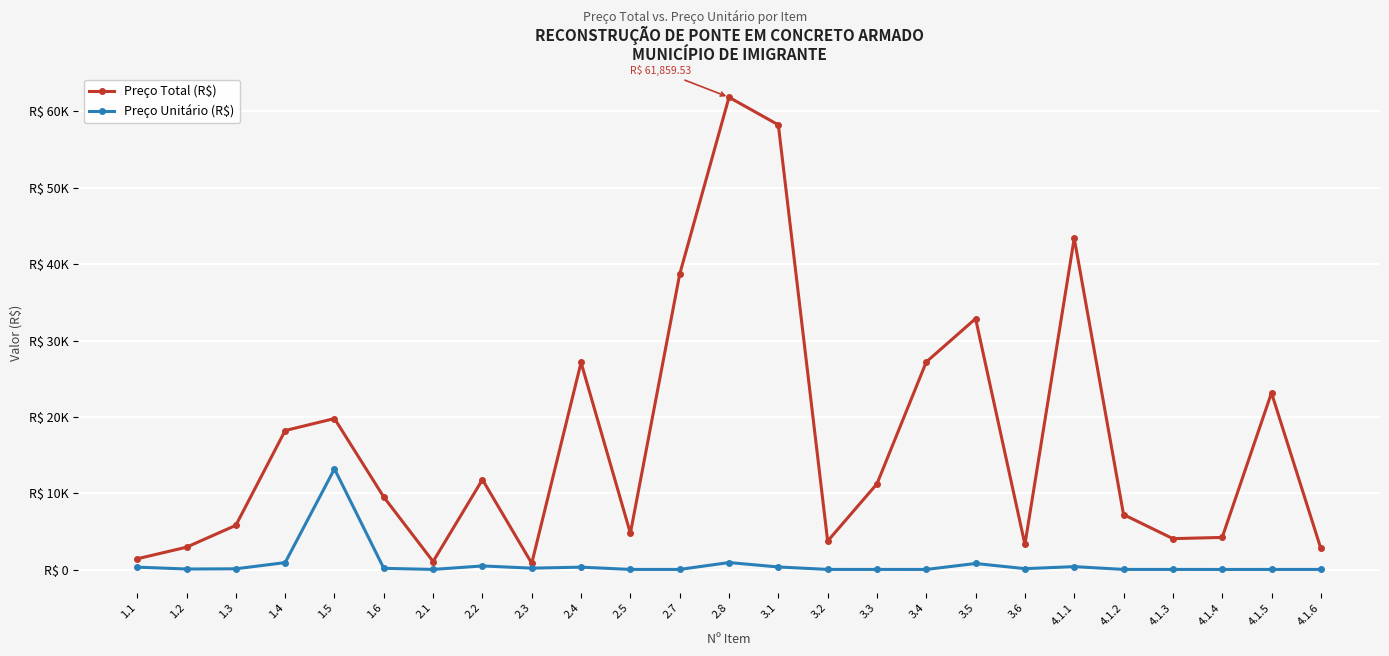

Rank the series by their maximum value, from lowest to highest.

Preço Unitário (R$), Preço Total (R$)